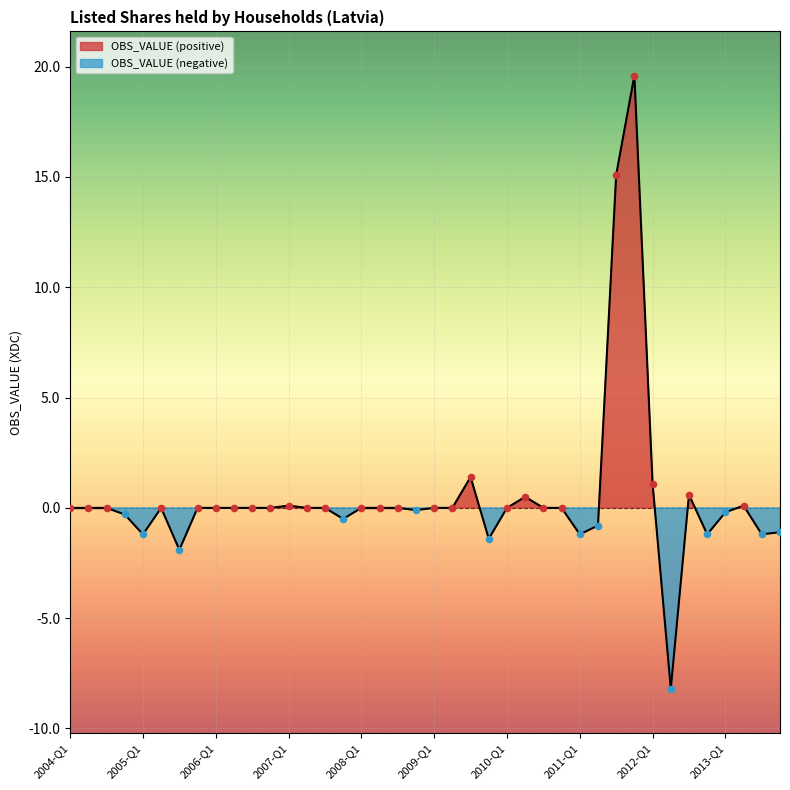

Which has a higher value, 2012-Q2 or 2006-Q1?

2006-Q1